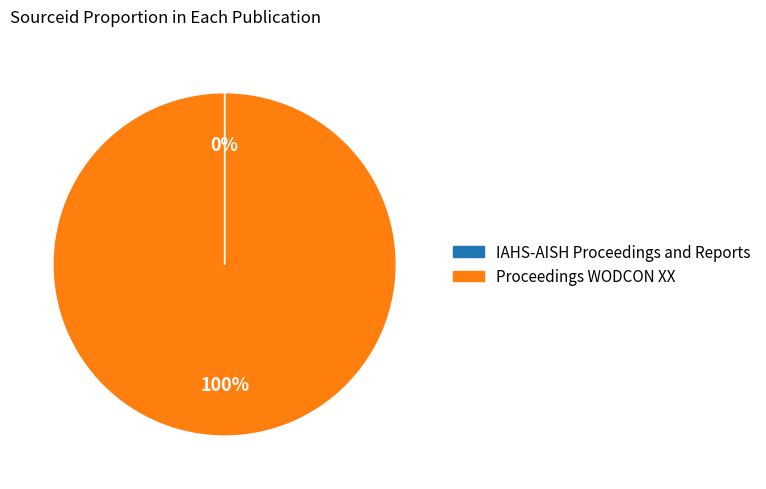

To the nearest percent, what percentage of the pie is Proceedings WODCON XX?

100%